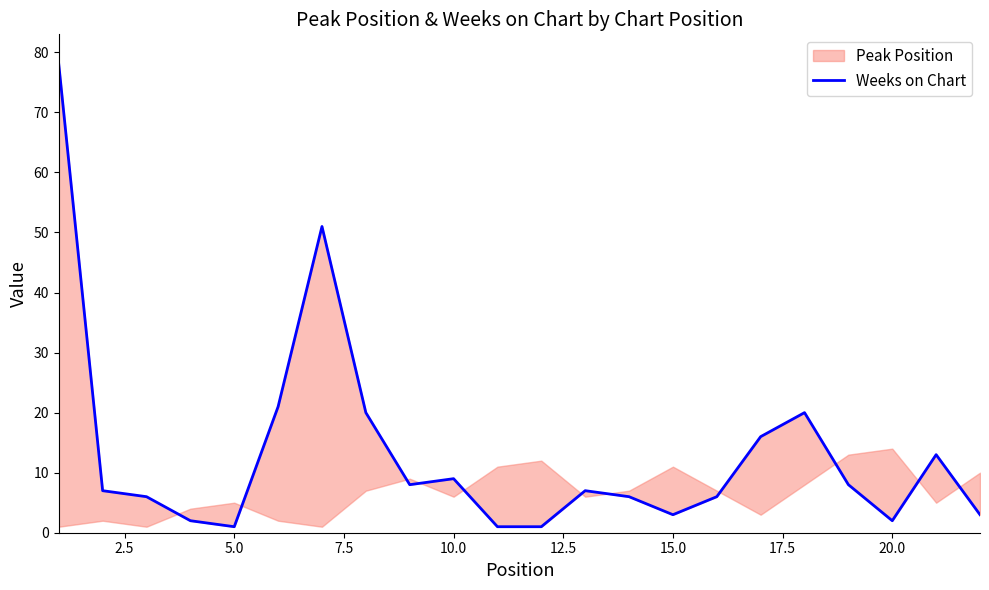

Reading right to left, what are all the values shown in this chart?

3	13	2	8	20	16	6	3	6	7	1	1	9	8	20	51	21	1	2	6	7	78